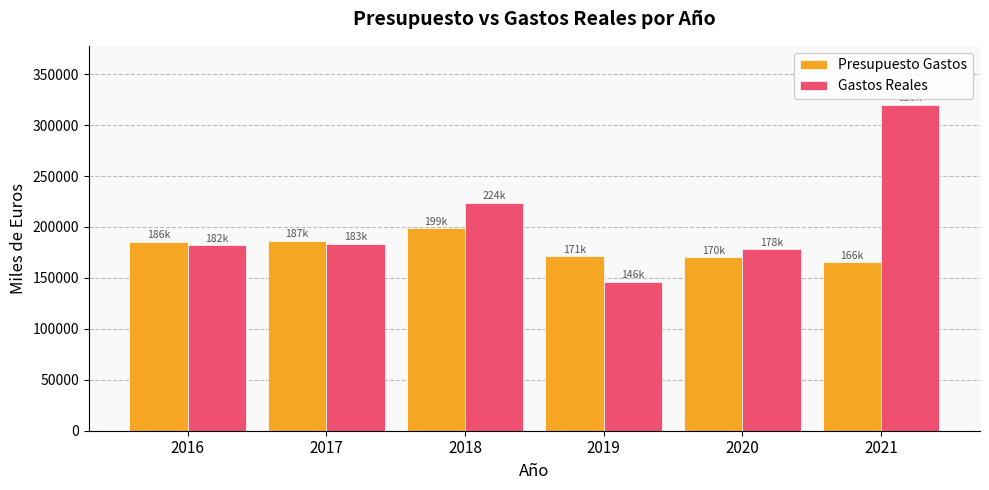

What is the average value of the Gastos Reales series?

205669.4